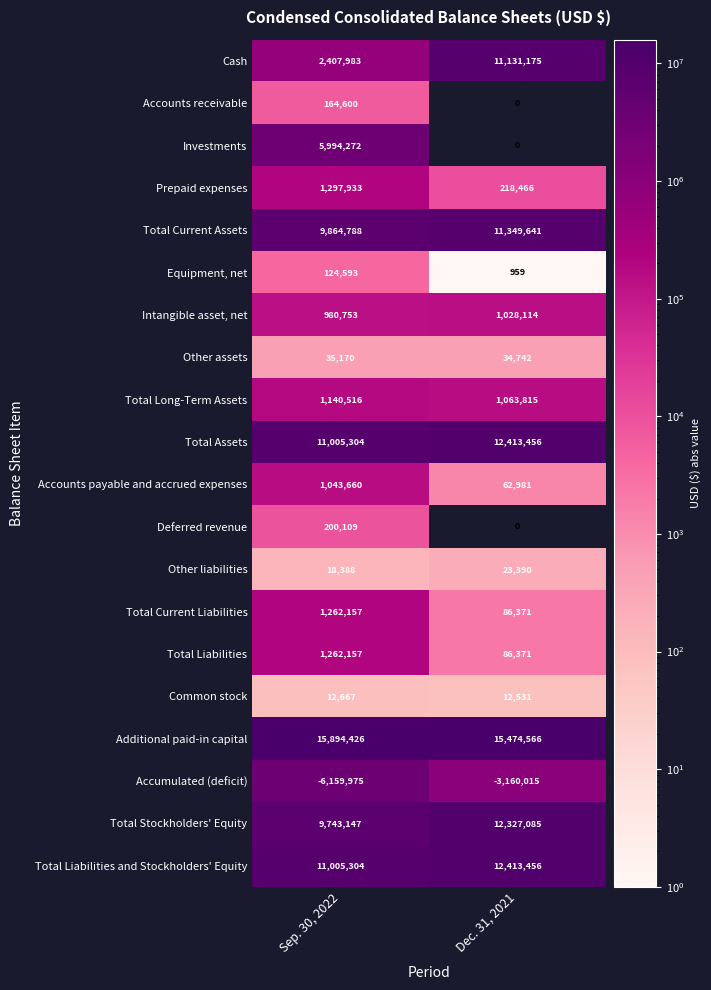

What is the difference between the highest and lowest values at Dec. 31, 2021?

18634581